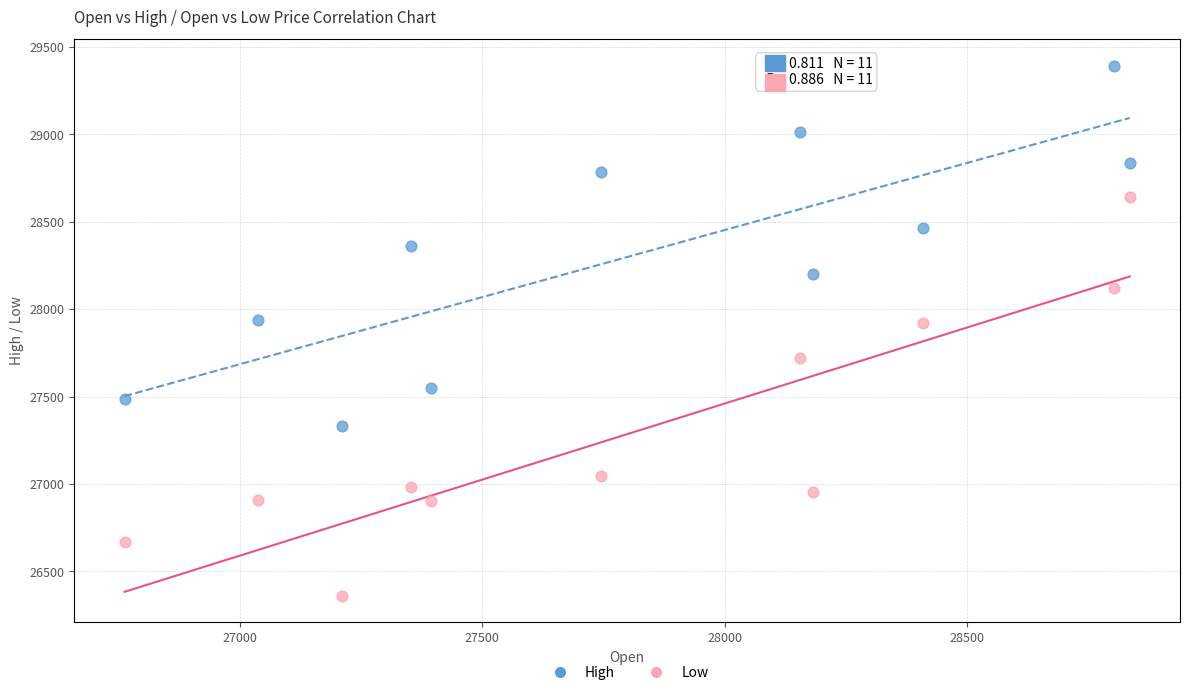

Which series reaches the minimum Y coordinate?

Low